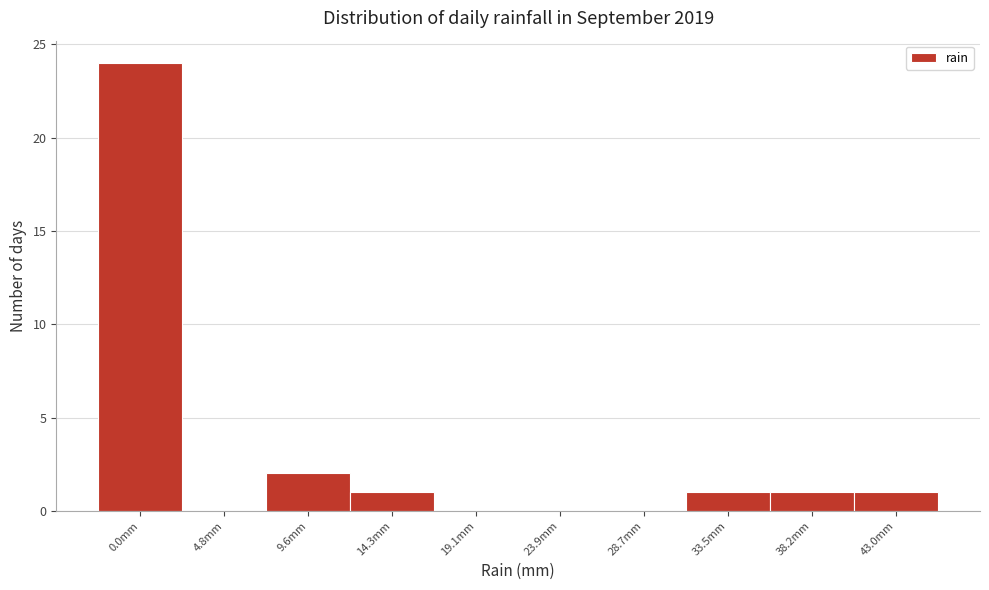

Reading left to right, what are all the values shown in this chart?

0.0mm=24	4.8mm=0	9.6mm=2	14.3mm=1	19.1mm=0	23.9mm=0	28.7mm=0	33.5mm=1	38.2mm=1	43.0mm=1